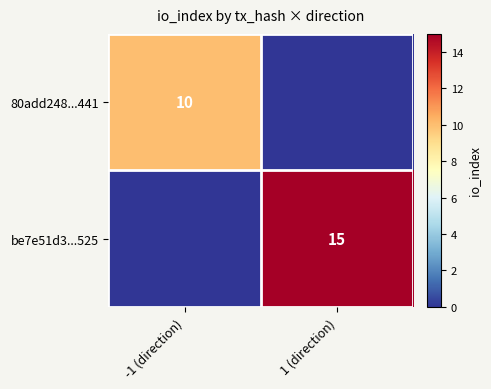

The 80add248...441 series shows 17 at -1 (direction). True or false?

False